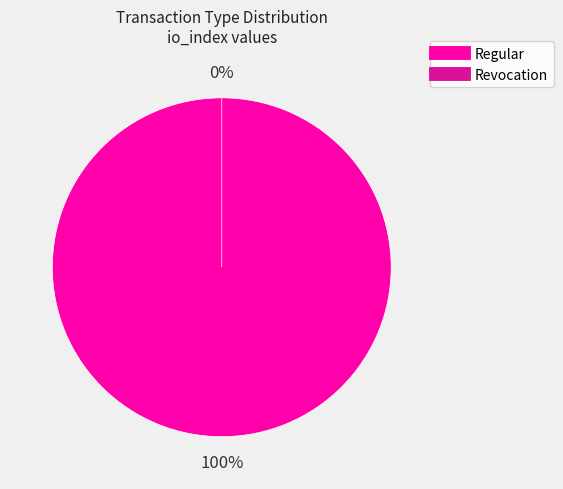

Is there any slice that represents more than half of the pie?

Yes